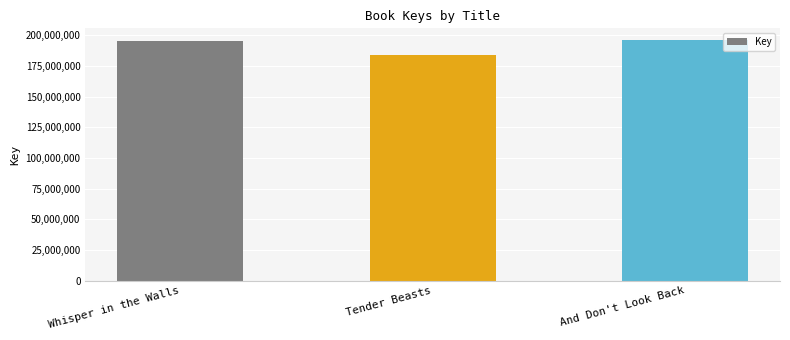

Which label corresponds to the smallest value in the chart?

Tender Beasts